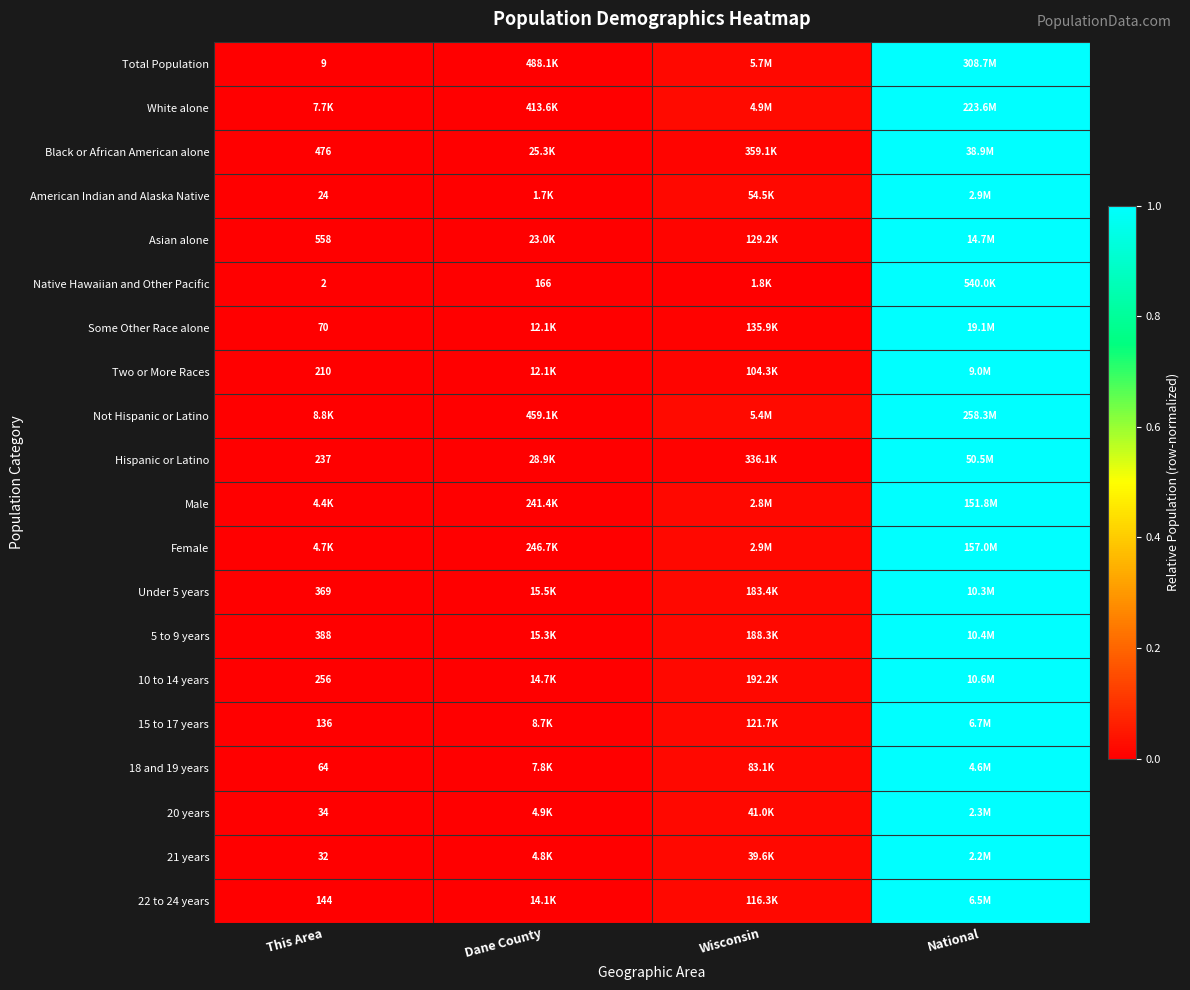

True or false: Total Population has a value of 0.0 at Wisconsin.

True